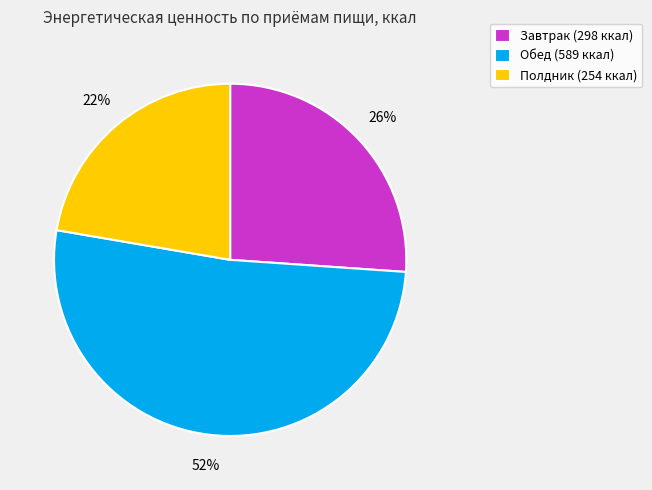

How many slices are in this pie chart?

3